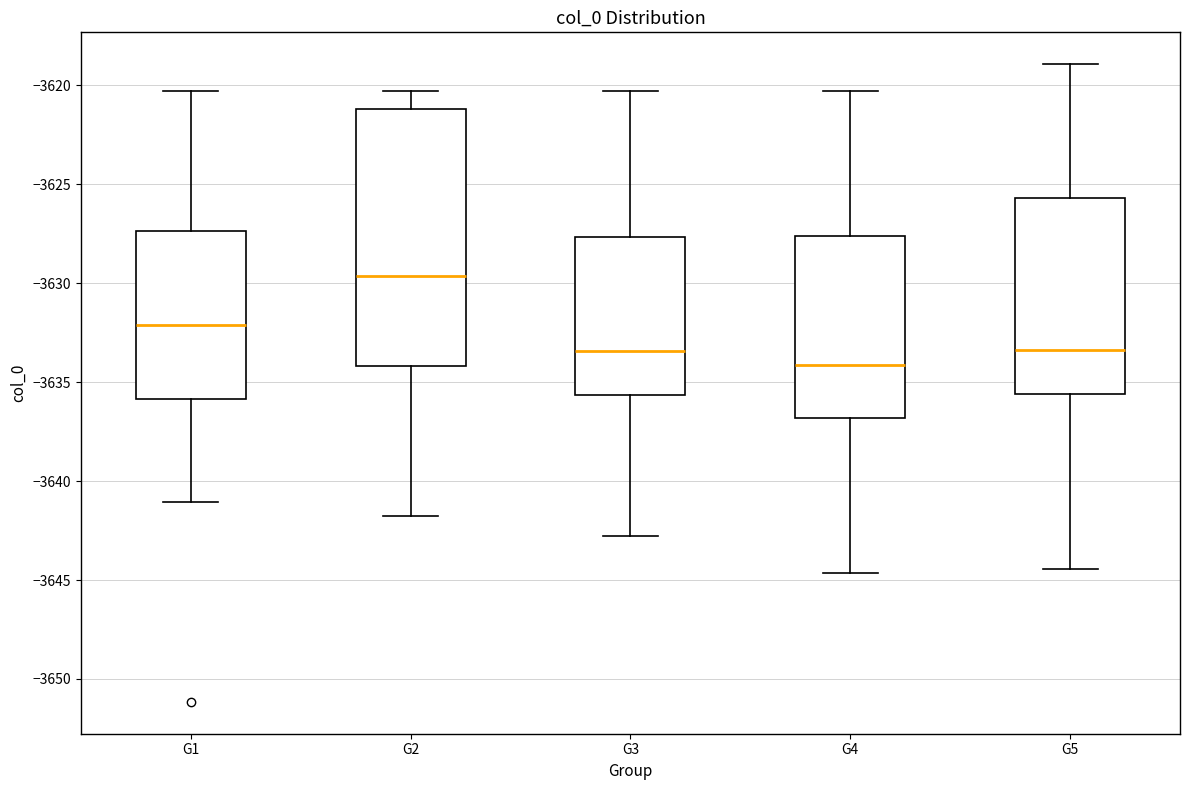

Reading left to right, transcribe this box plot: for each box, give where its median line is, the range the box spans, and where its two whiskers end, as read against the y-axis. The values are not printed on the chart, so give them approximately, as read against the axis.

G1: median -3632.0, box -3636.0 to -3627.5, whiskers -3641.0 to -3620.5
G2: median -3629.5, box -3634.0 to -3621.0, whiskers -3642.0 to -3620.5
G3: median -3633.5, box -3635.5 to -3627.5, whiskers -3643.0 to -3620.5
G4: median -3634.0, box -3637.0 to -3627.5, whiskers -3644.5 to -3620.5
G5: median -3633.5, box -3635.5 to -3625.5, whiskers -3644.5 to -3619.0